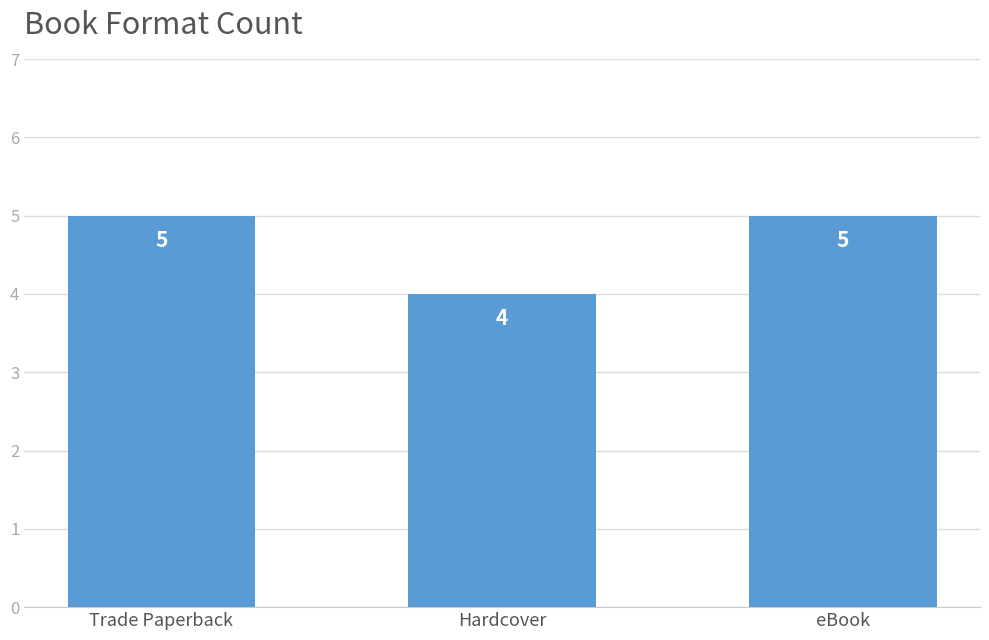

What is the average value?

5